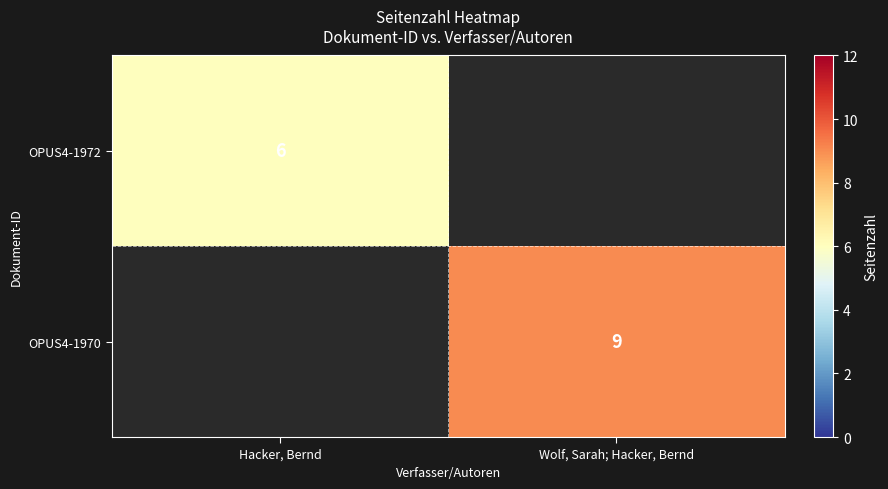

Is it true that OPUS4-1972 equals 10 at Hacker, Bernd?

False